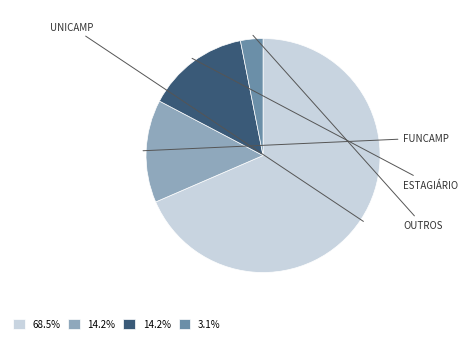

The ESTAGIÁRIO slice represents 14% of the pie. True or false?

True